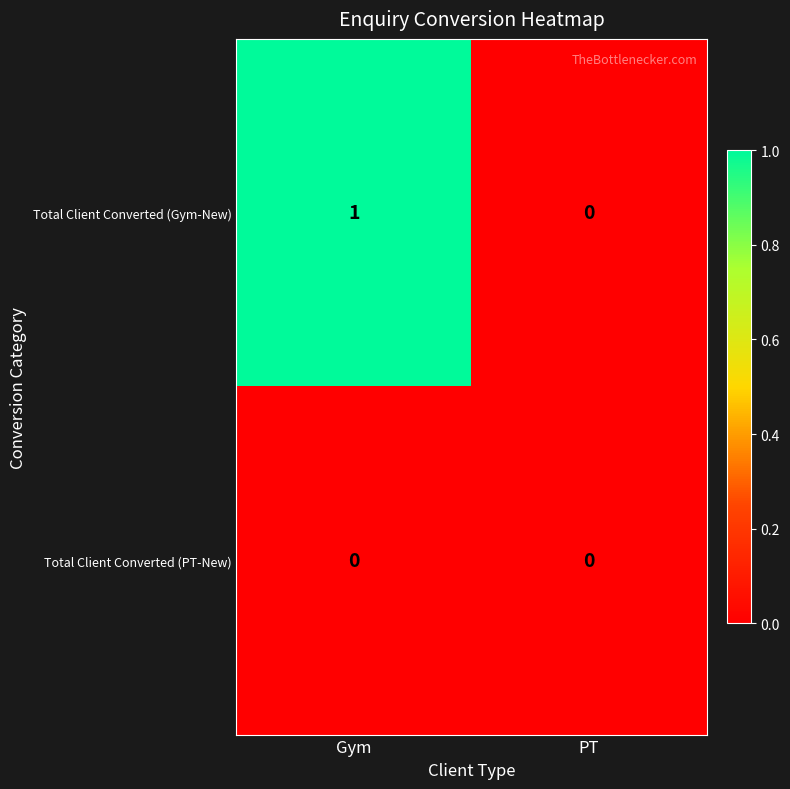

At which label does Total Client Converted (Gym-New) reach its minimum?

PT